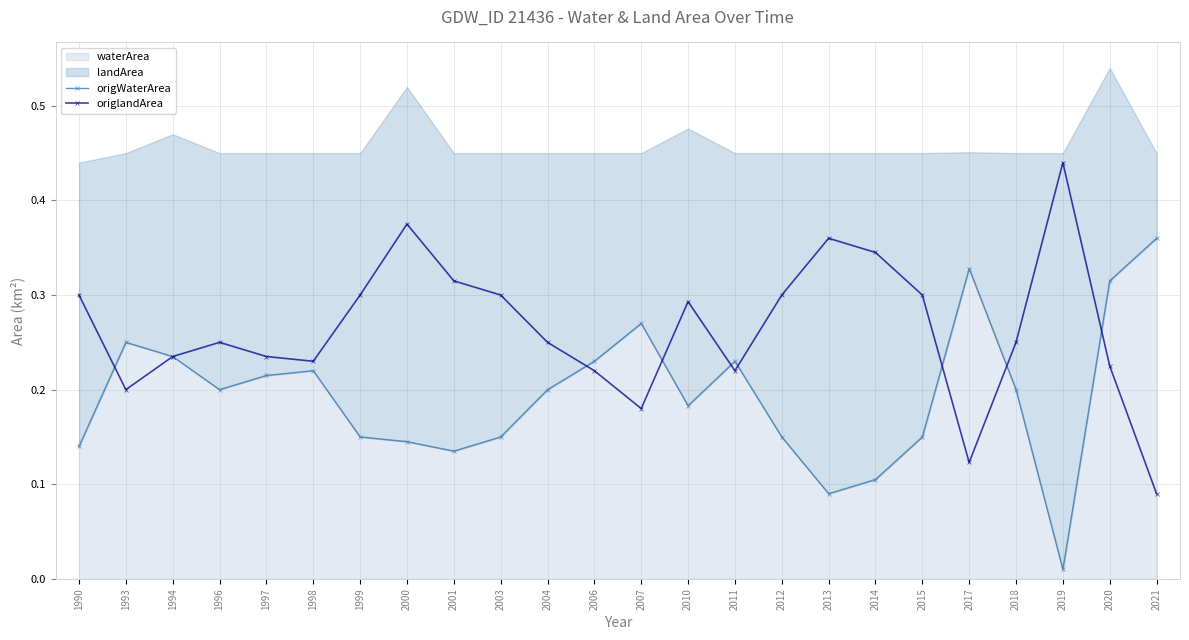

Rank the categories by origWaterArea value from highest to lowest.

2021, 2017, 2020, 2007, 1993, 1994, 2006, 2011, 1998, 1997, 1996, 2004, 2018, 2010, 1999, 2003, 2012, 2015, 2000, 1990, 2001, 2014, 2013, 2019